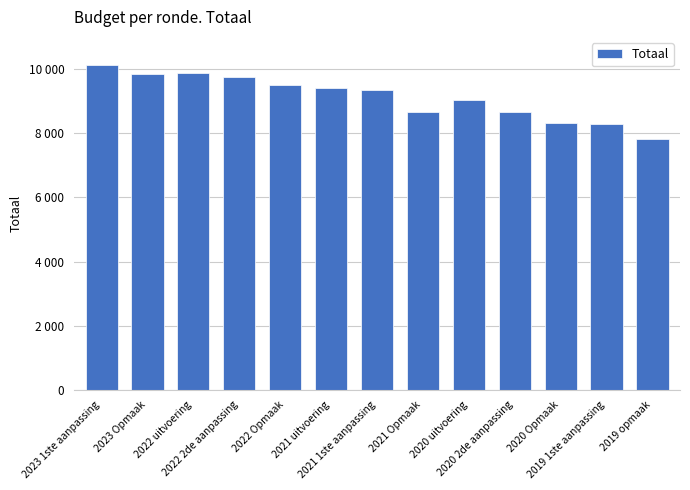

At which label is the value closest to 8977?

2020 uitvoering